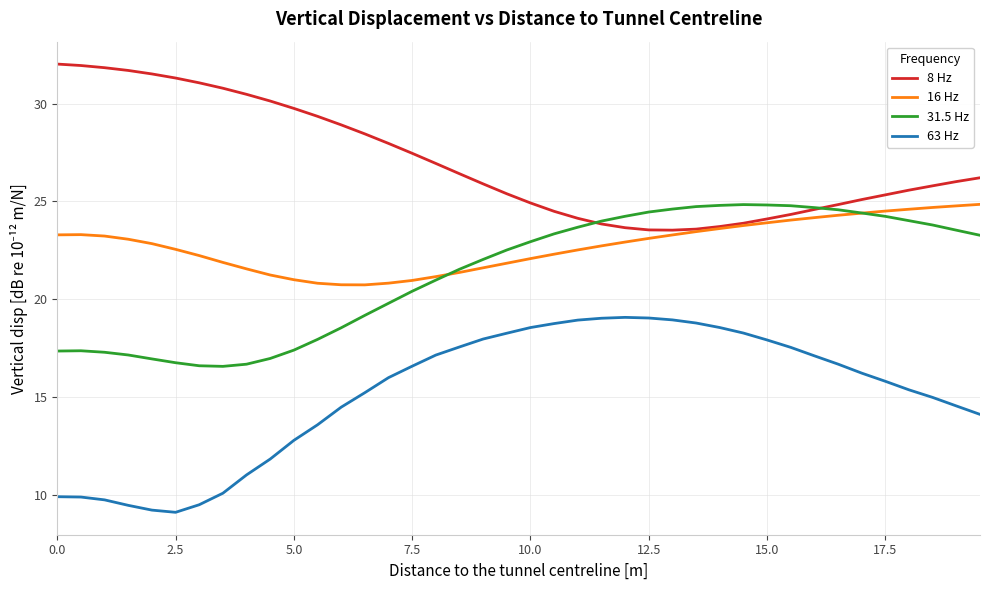

What is the maximum value shown in the chart?

32.0